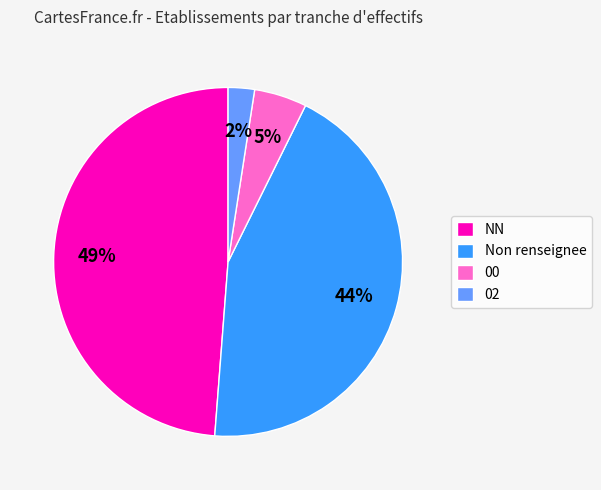

Do Non renseignee and 00 together represent more than half of the pie?

No